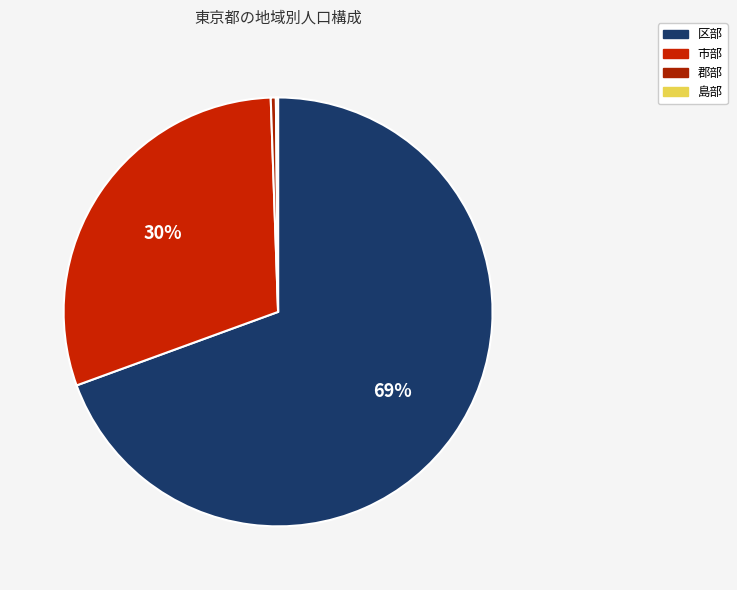

What is the smallest slice in the pie chart?

島部